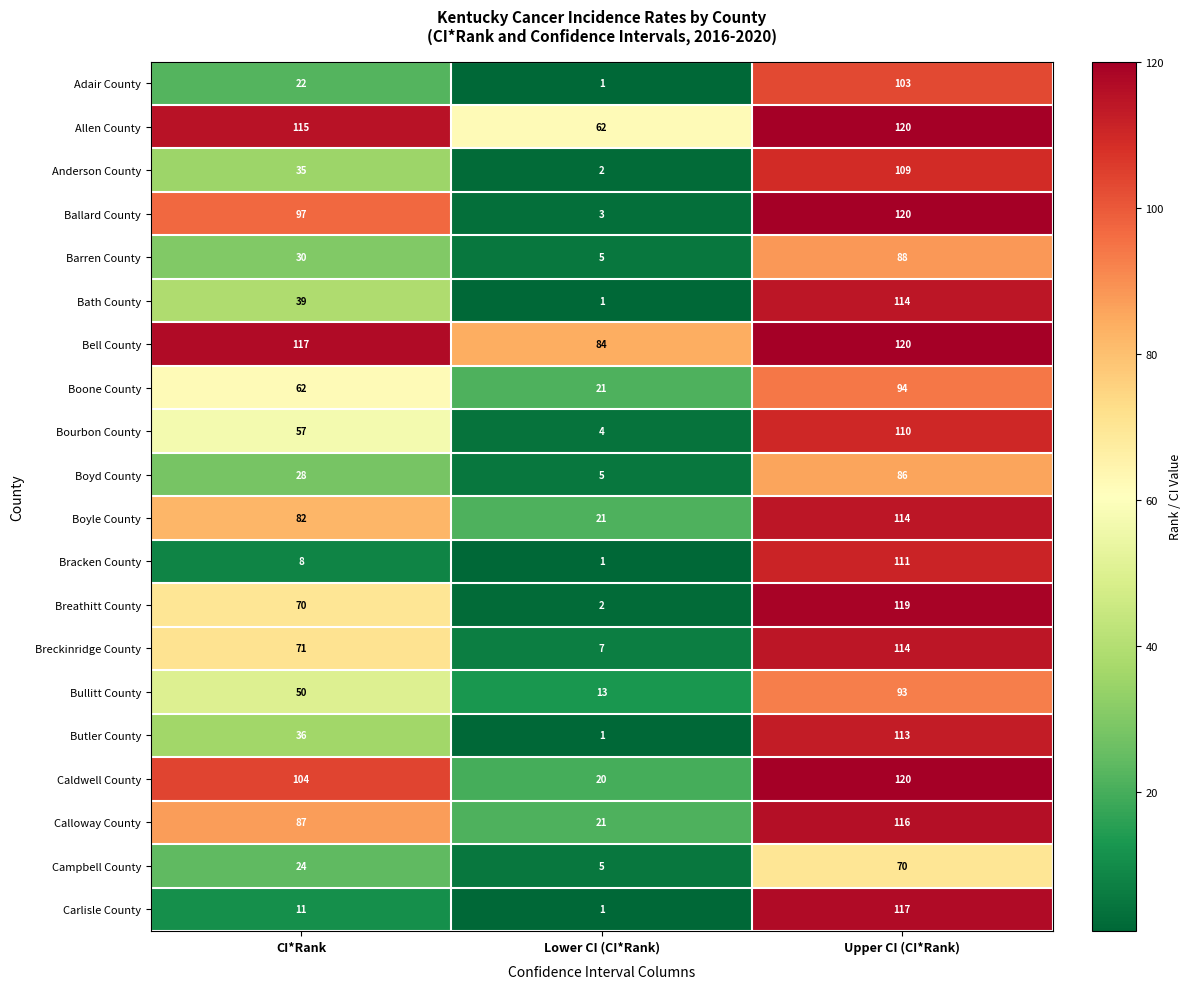

Which label corresponds to the largest value in the chart?

Upper CI (CI*Rank)